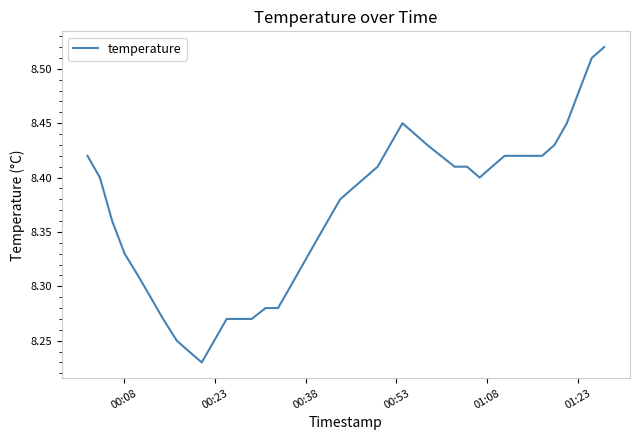

What is the difference between the maximum and minimum values?

0.3